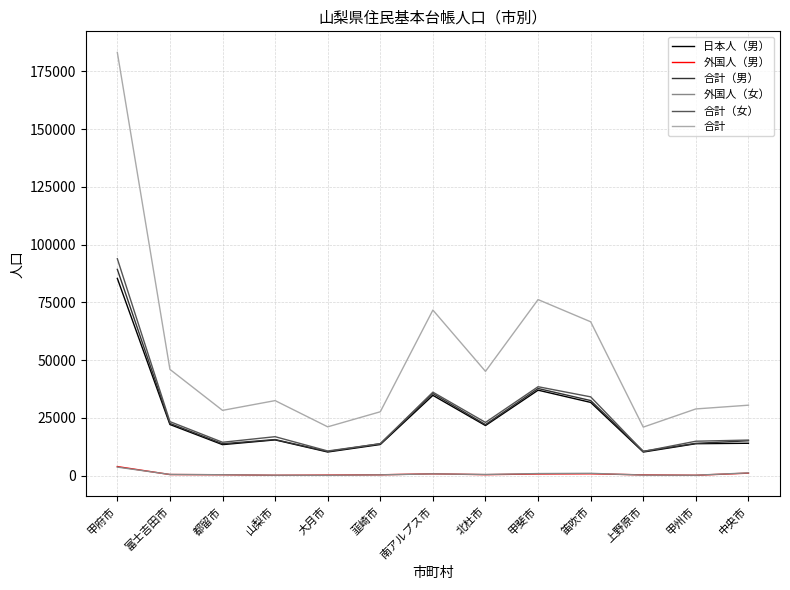

True or false: 外国人（女） and 合計（女） intersect in this chart.

False